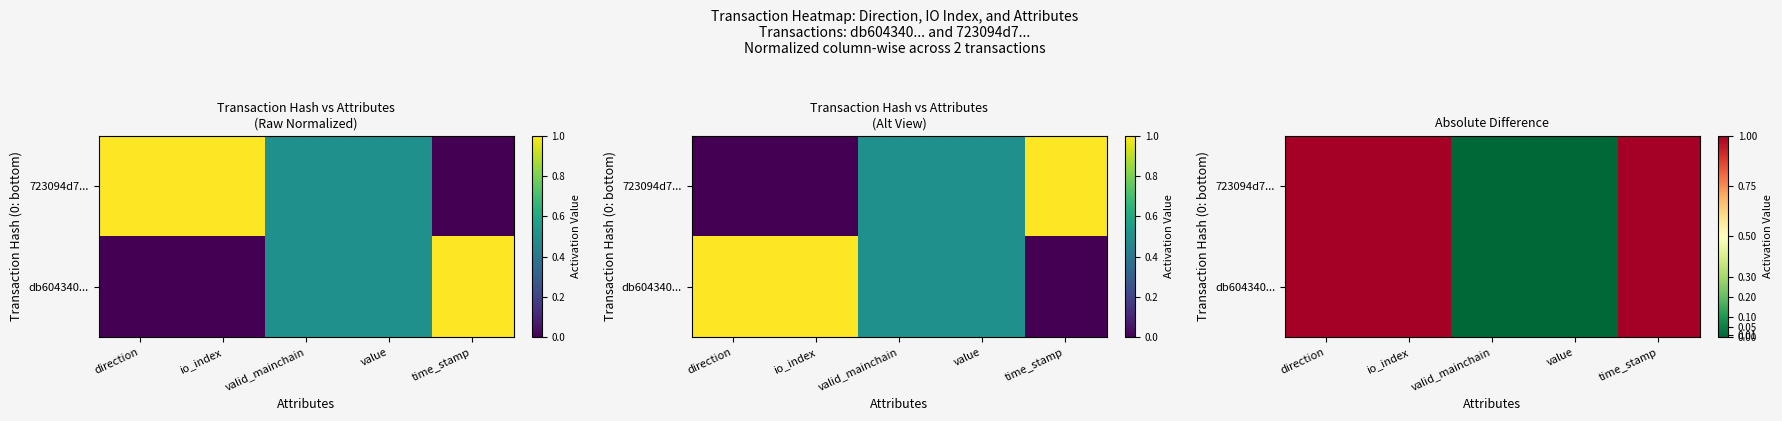

Between value and time_stamp, which series saw the biggest shift?

db604340...